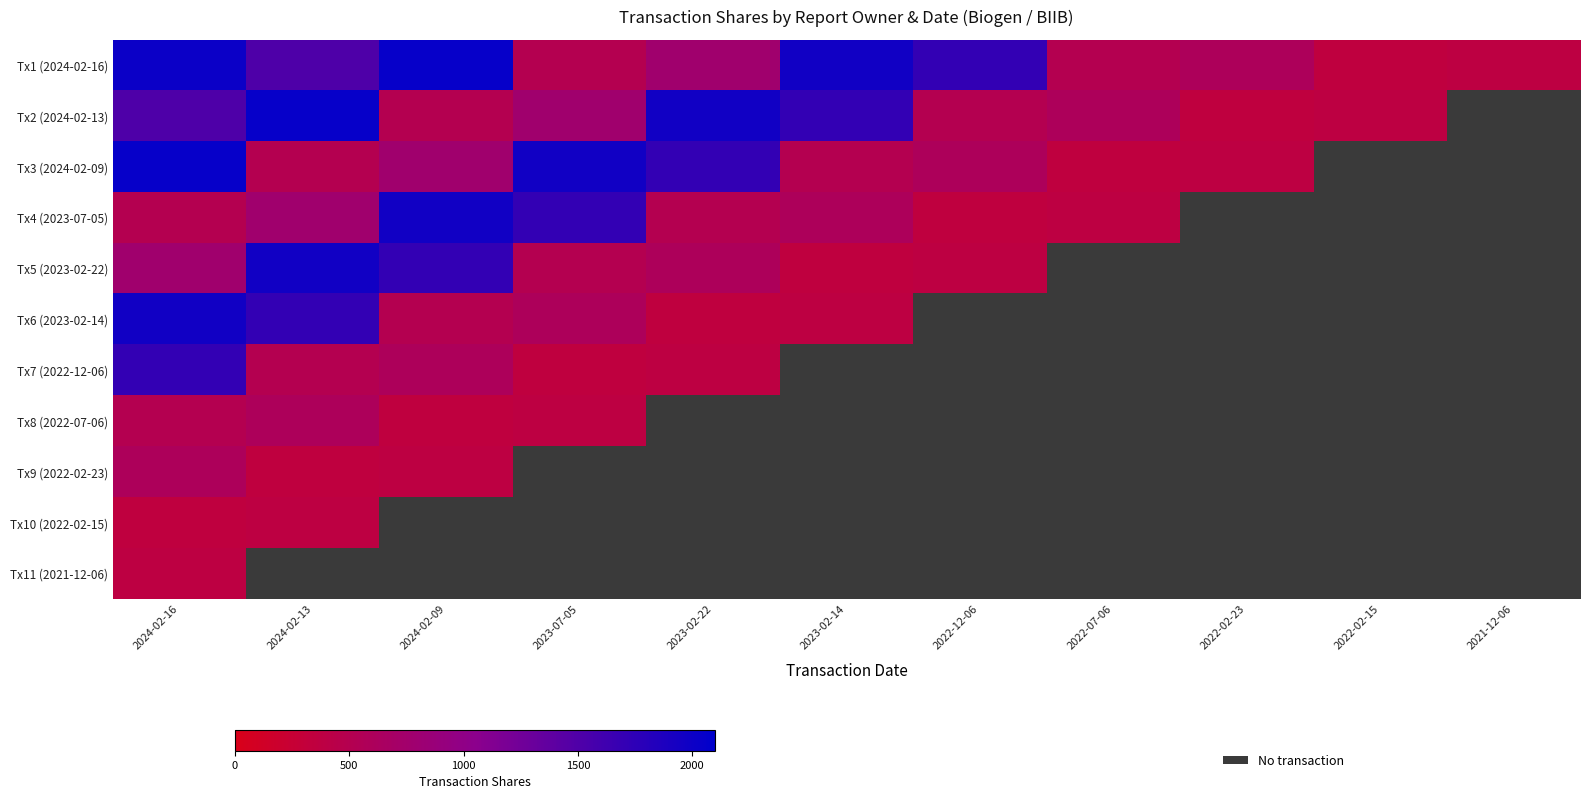

What is the greatest value displayed?

2043.0